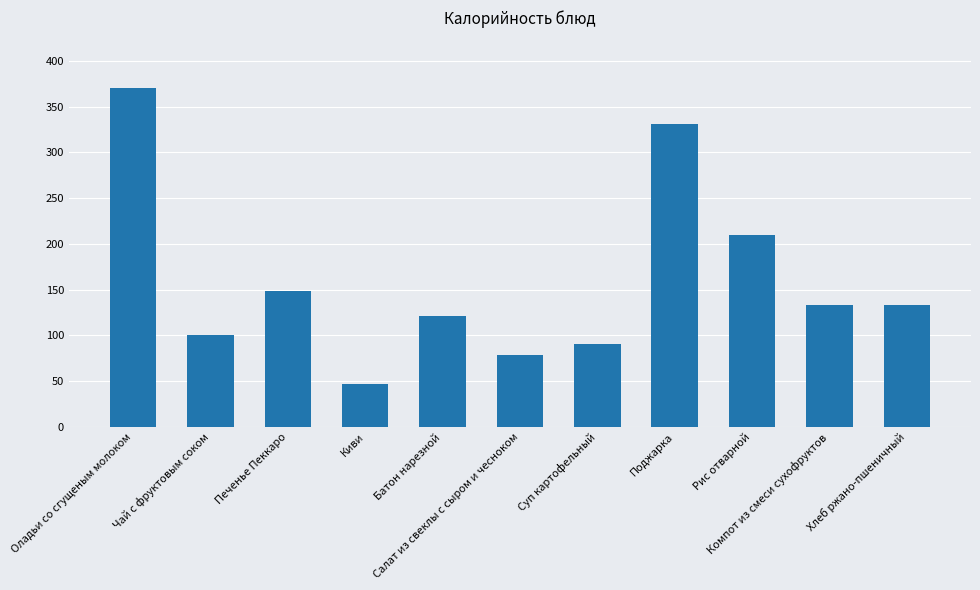

What position from the right is Суп картофельный?

5